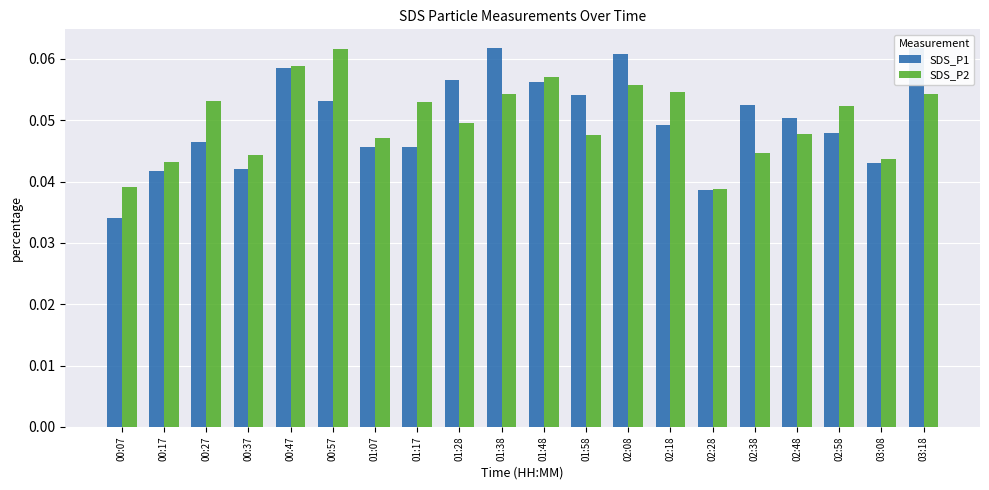

What is the total value across all series at 00:57?

0.1